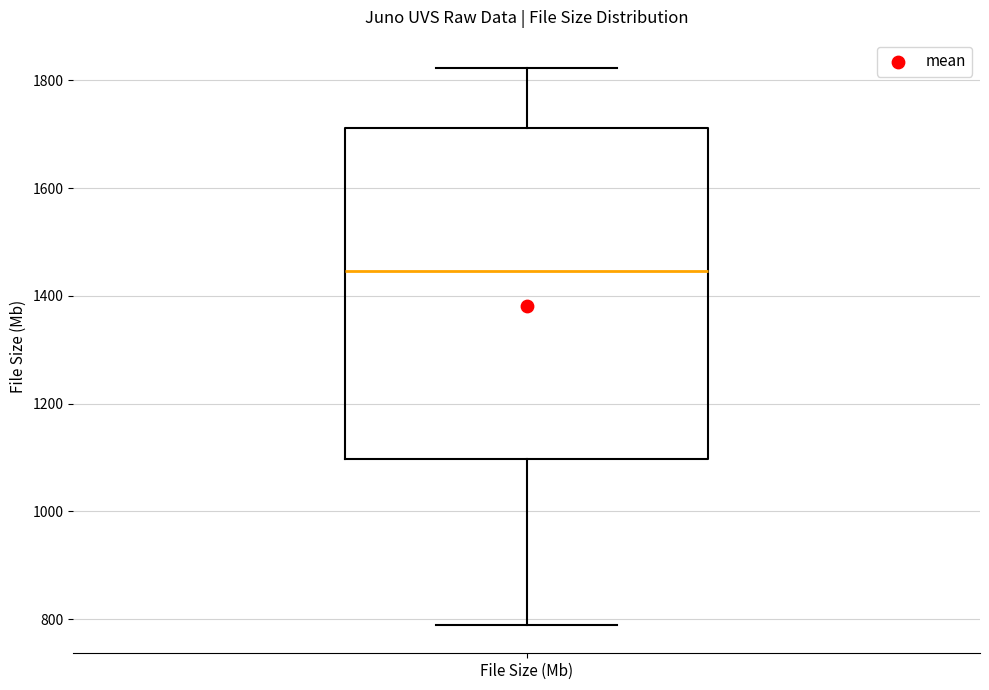

Read this box plot against the y-axis: the position of the median line, the range covered by the box, and the ends of both whiskers. The values are not printed on the chart, so give them approximately, as read against the axis.

median 1440, box 1100 to 1720, whiskers 780 to 1820